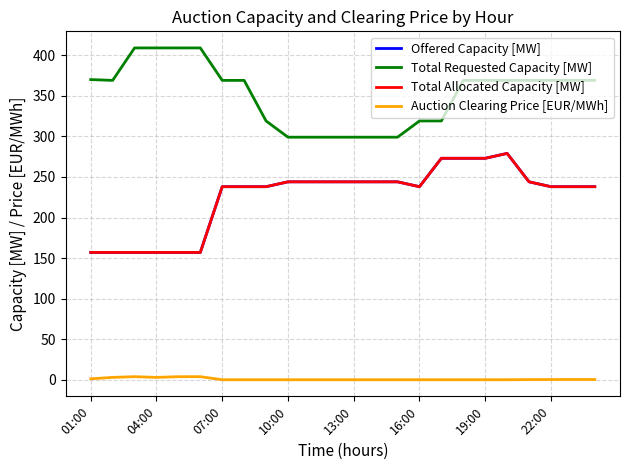

Is this an area chart (filled region under the line)?

No